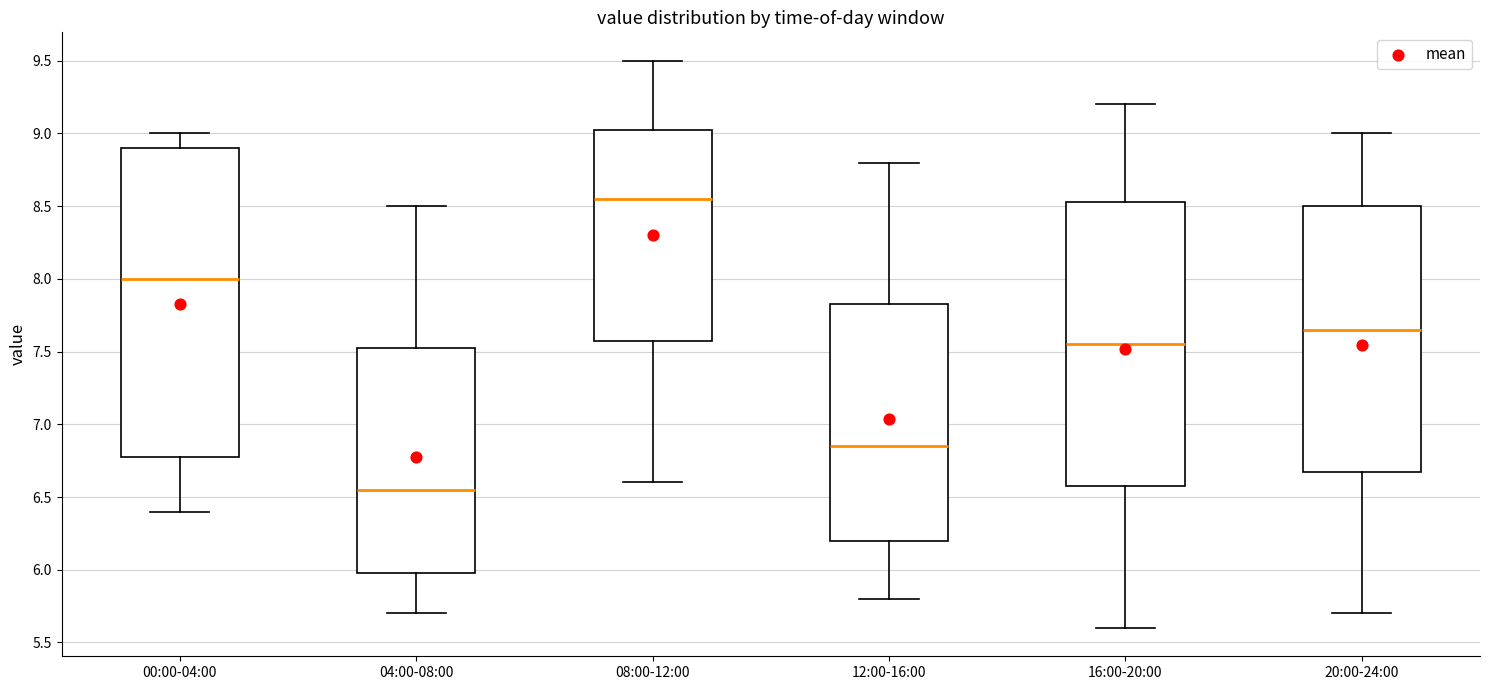

Which box is the tallest, from its lower edge to its upper edge?

00:00-04:00